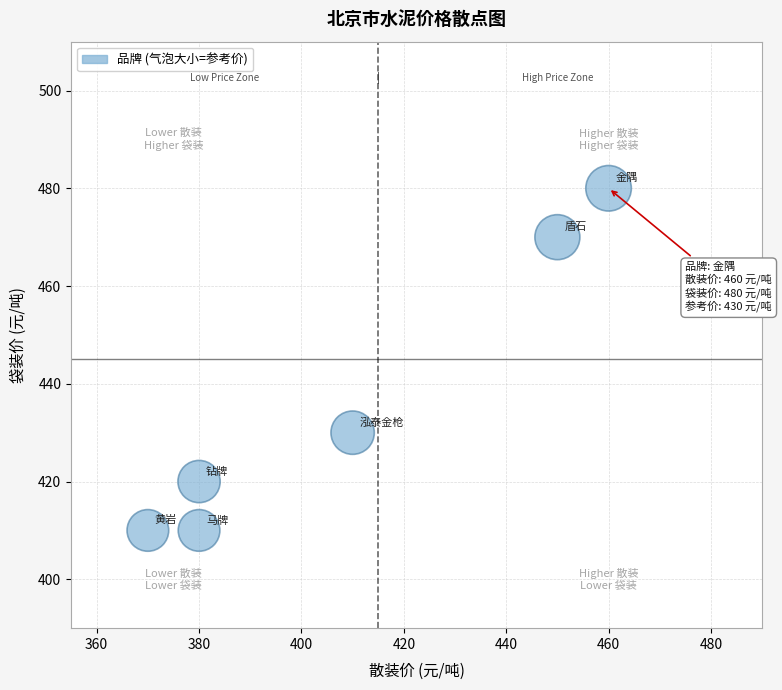

What is the average Y value?

437